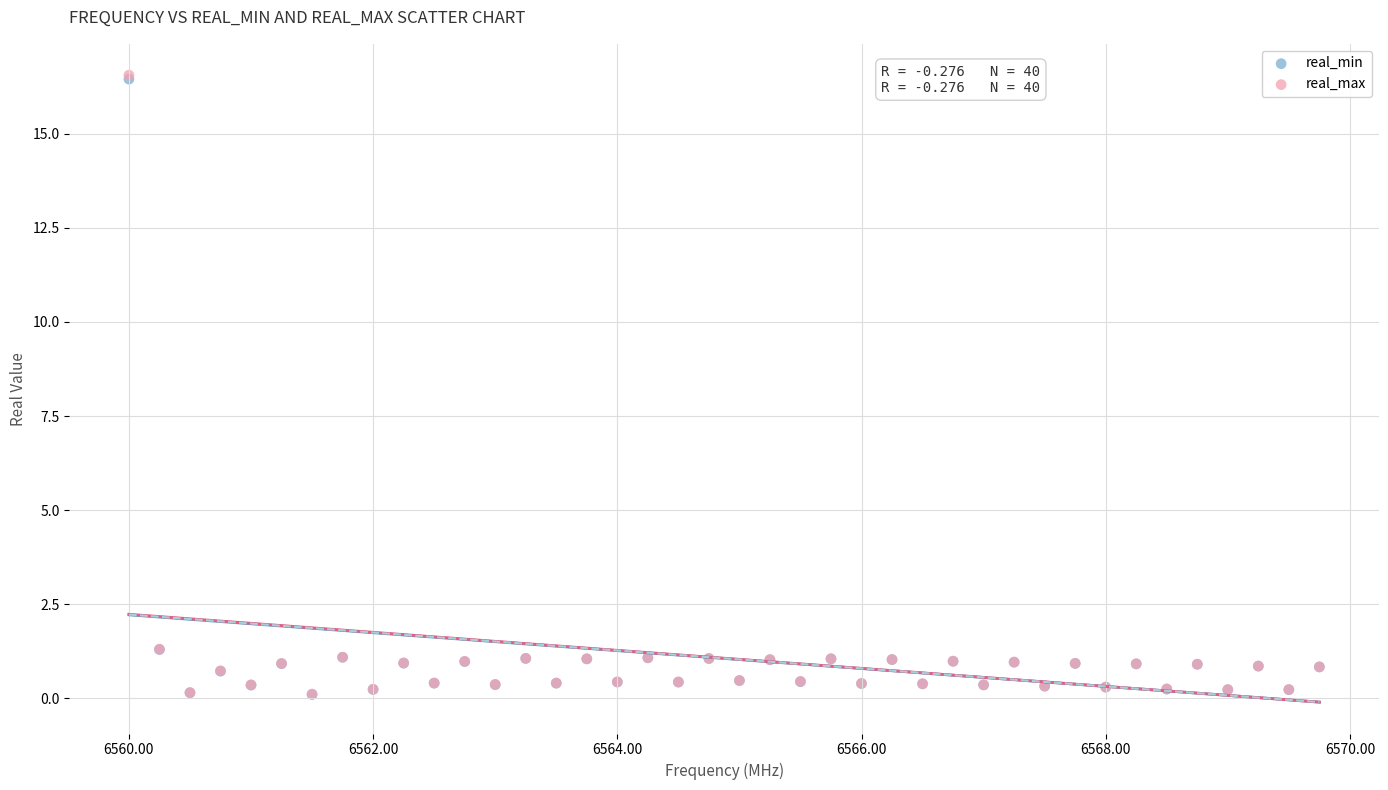

What are all the series names shown in the legend?

real_min, real_max